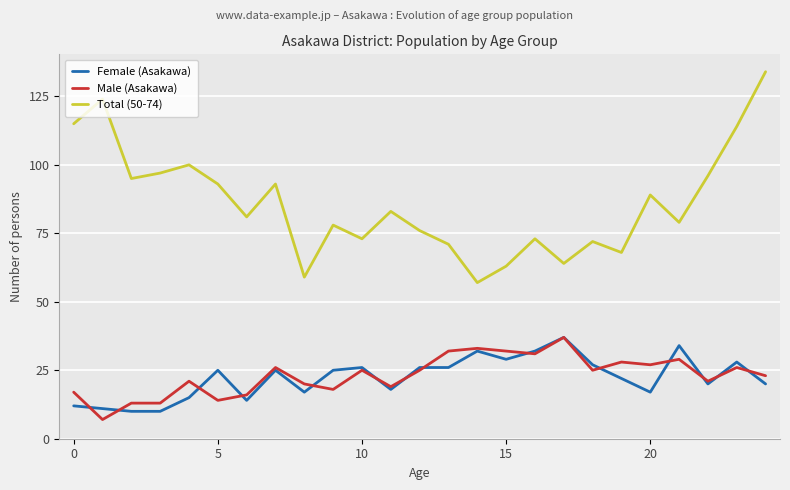

What is the lowest value of the Female (Asakawa) series?

10